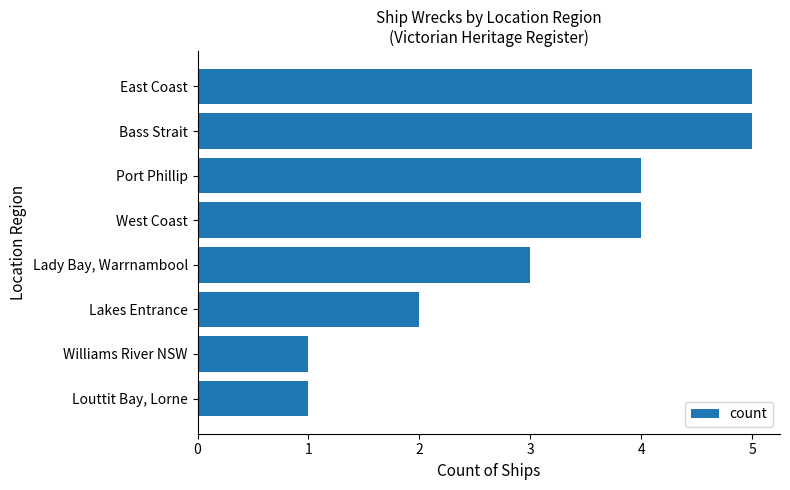

Reading top to bottom, extract all data points from this chart.

East Coast=5	Bass Strait=5	Port Phillip=4	West Coast=4	Lady Bay, Warrnambool=3	Lakes Entrance=2	Williams River NSW=1	Louttit Bay, Lorne=1